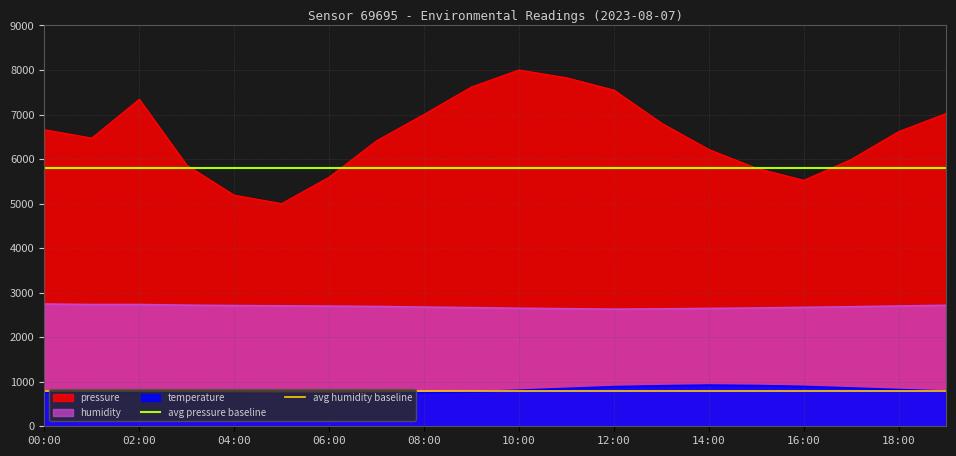

Is the value of humidity at 06:00 greater than the value of pressure at 16:00?

No